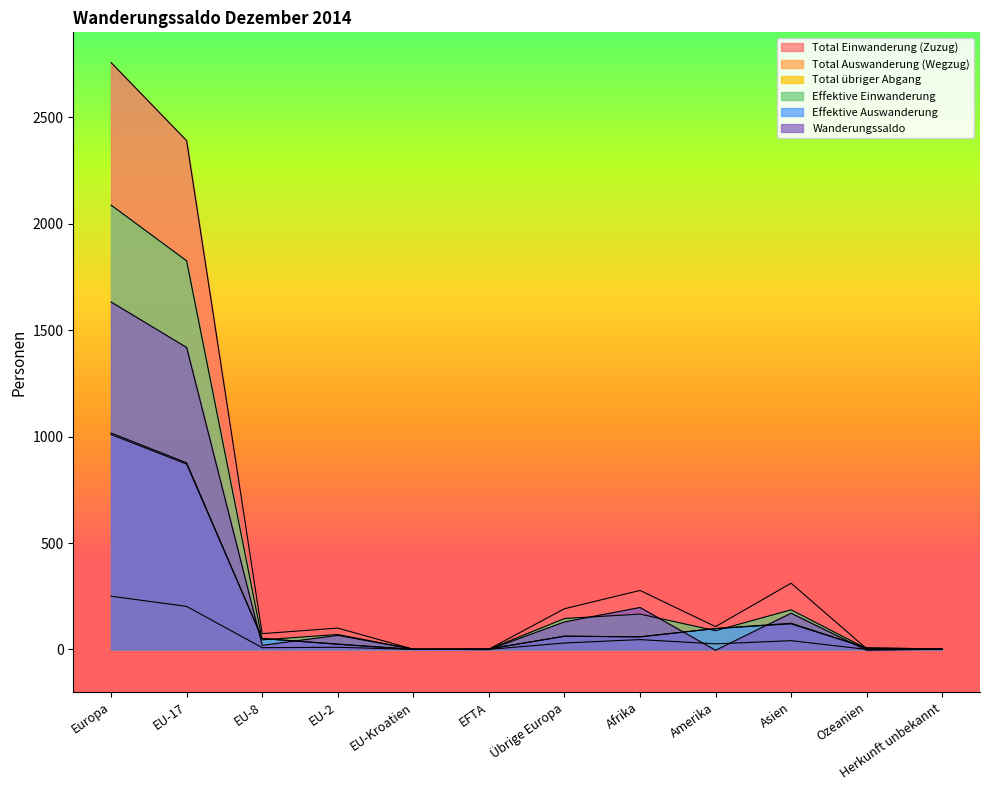

True or false: Total übriger Abgang and Total Auswanderung (Wegzug) cross at least once.

False